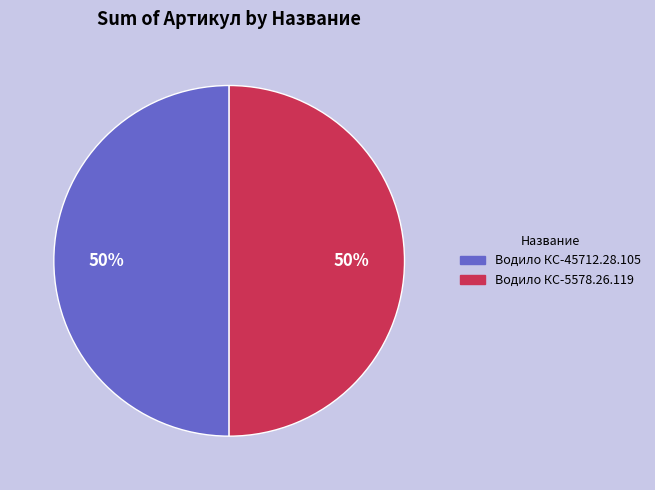

To the nearest percent, what portion does Водило КС-45712.28.105 represent?

50%